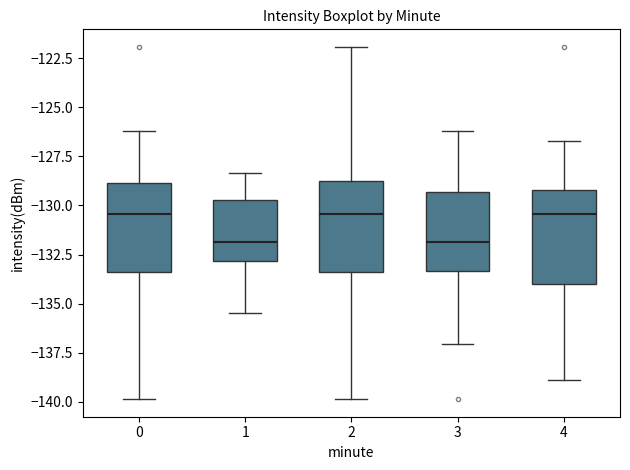

Reading left to right, transcribe this box plot: for each box, give where its median line is, the range the box spans, and where its two whiskers end, as read against the y-axis. The values are not printed on the chart, so give them approximately, as read against the axis.

0: median -130.5, box -133.5 to -129.0, whiskers -140.0 to -126.0
1: median -132.0, box -133.0 to -129.5, whiskers -135.5 to -128.5
2: median -130.5, box -133.5 to -128.5, whiskers -140.0 to -122.0
3: median -132.0, box -133.5 to -129.5, whiskers -137.0 to -126.0
4: median -130.5, box -134.0 to -129.0, whiskers -139.0 to -126.5